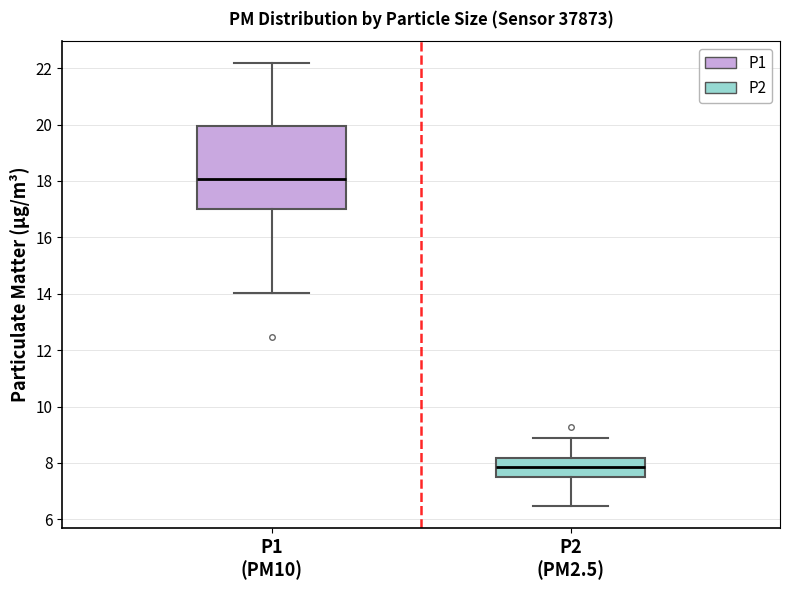

Comparing the boxes themselves (not the whiskers), which one is the tallest?

P1 (PM10)